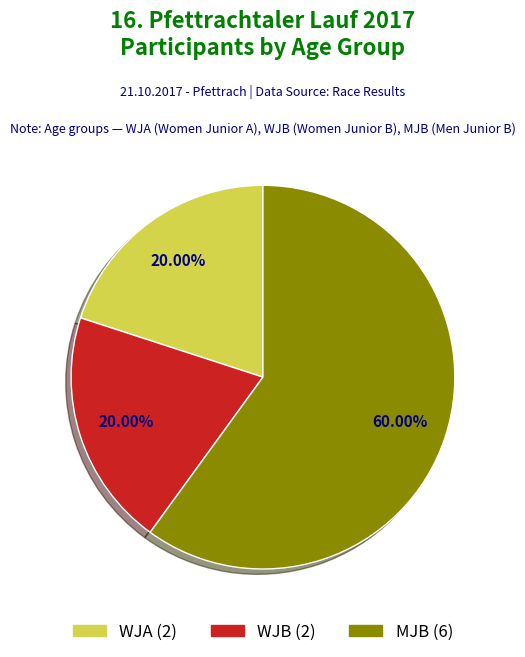

To the nearest percent, what percentage of the pie is MJB?

60%